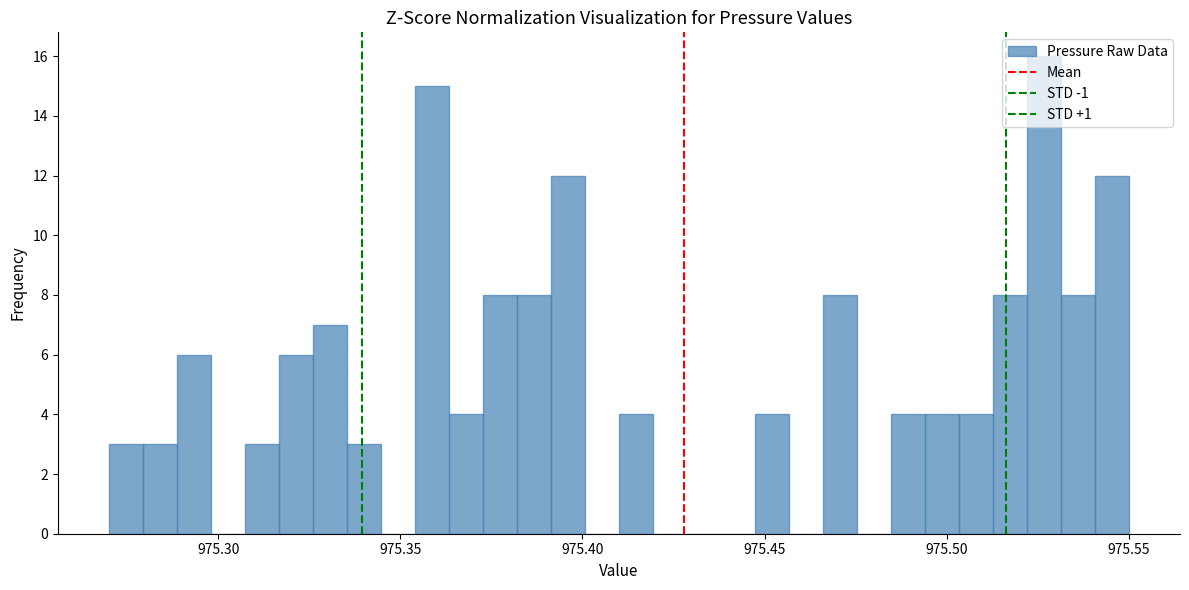

Around what value on the x-axis is the tallest bar? Give the approximate position of its centre, as read against the axis.

975.525